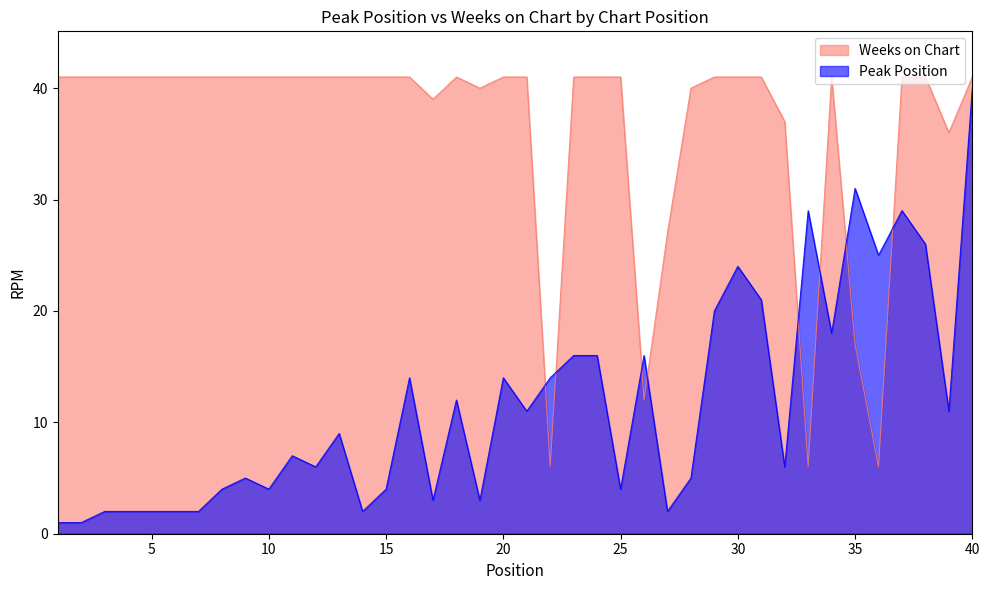

True or false: Peak Position has more than 1 points higher than both neighbors.

True